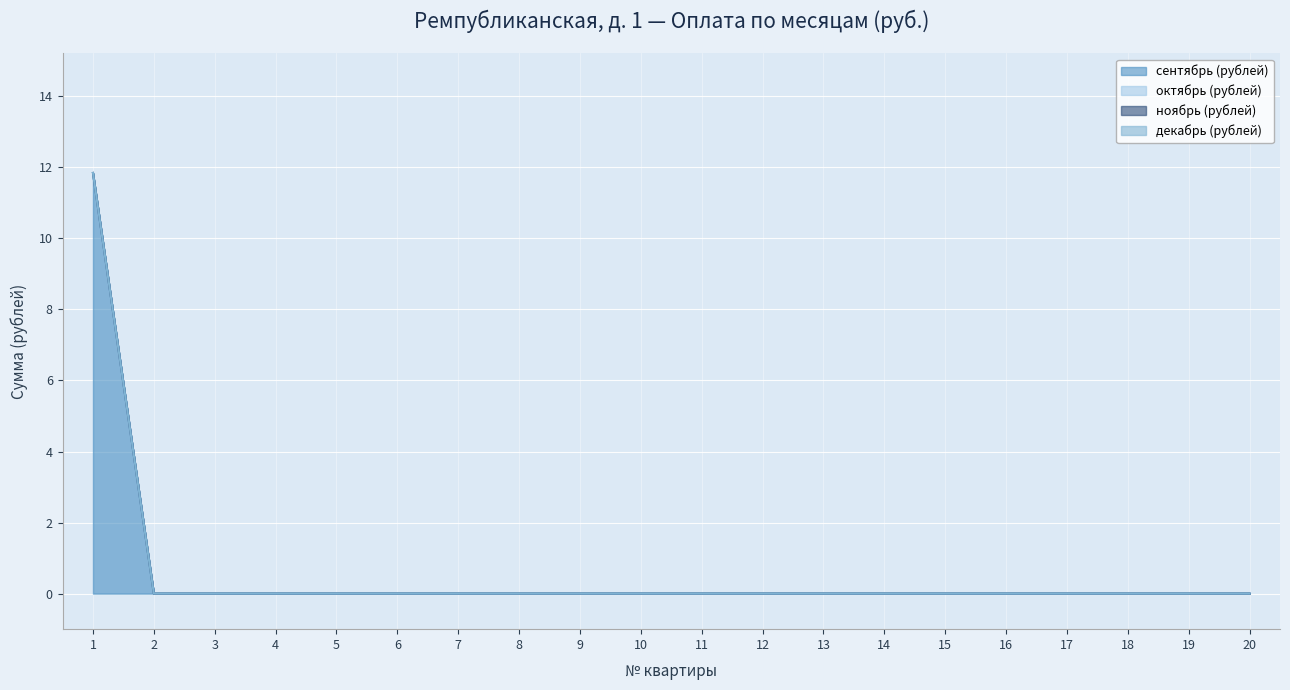

How many lines are shown in the chart?

4